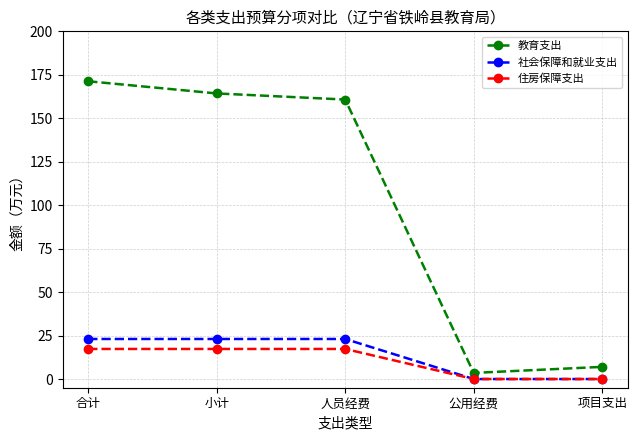

What is the maximum value for 教育支出?

171.3